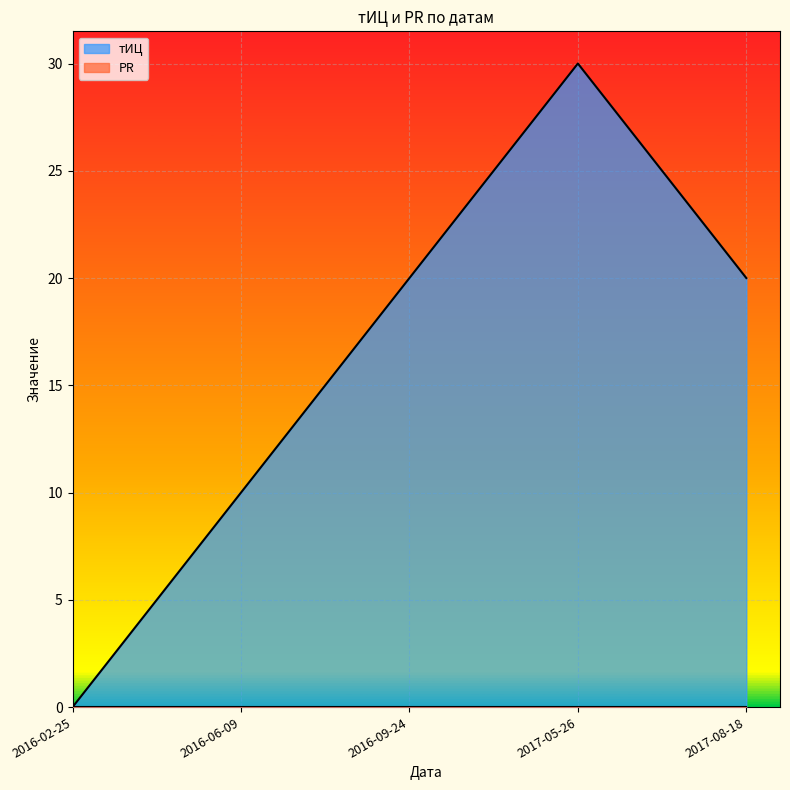

True or false: тИЦ has a value of 52 at 2017-05-26.

False